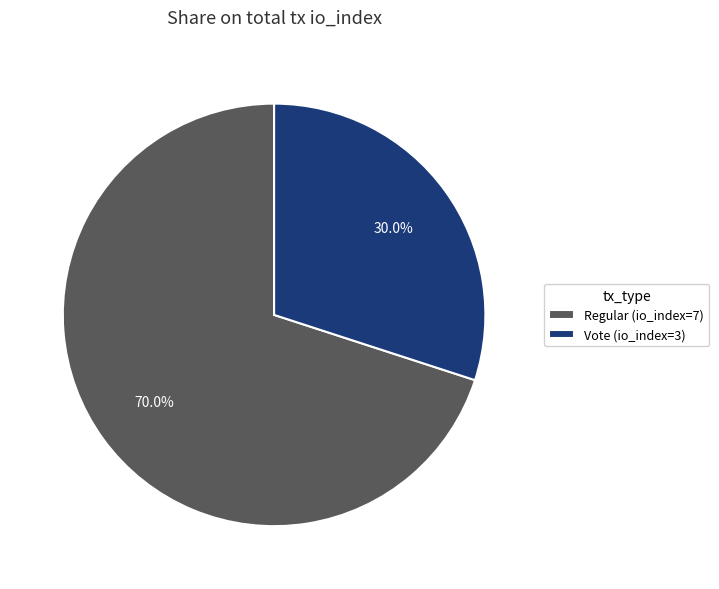

What percentage is the Regular (io_index=7) slice, to the nearest percent?

70%